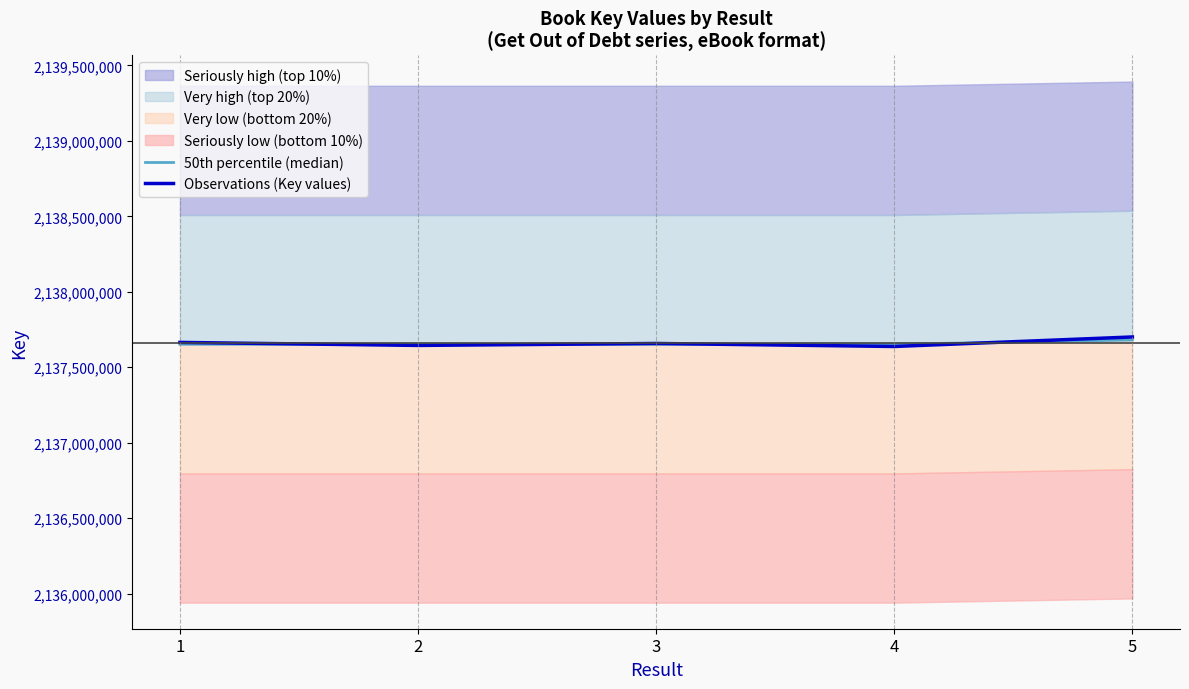

At which category does Observations (Key values) reach its first local valley?

2